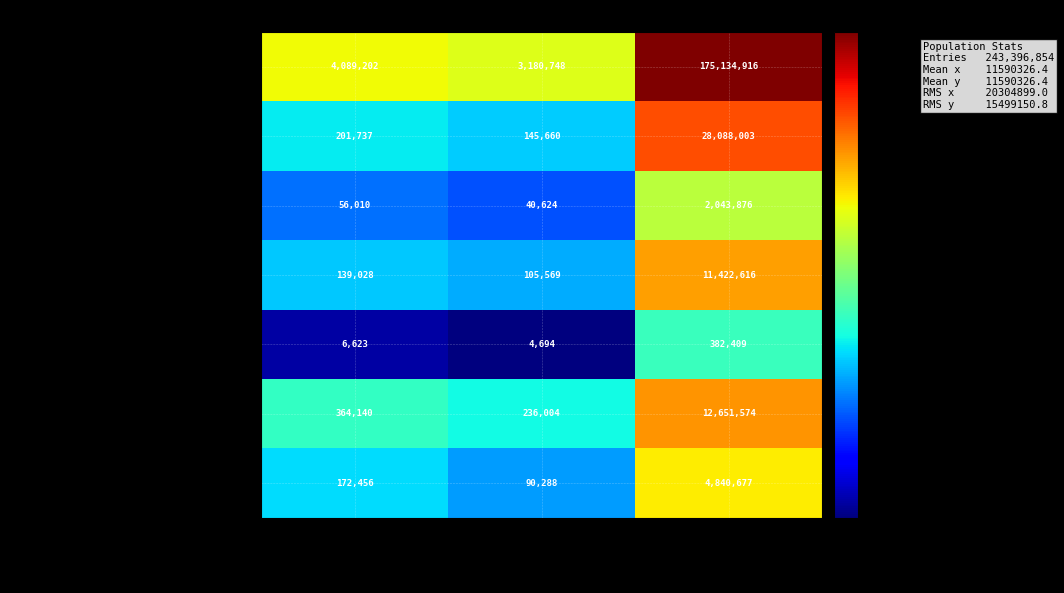

At Colorado, list the series in order from smallest to largest.

Native Hawaiian and Other Pacific, American Indian and Alaska Native, Asian alone, Two or More Races, Black or African American alone, Some Other Race alone, White alone